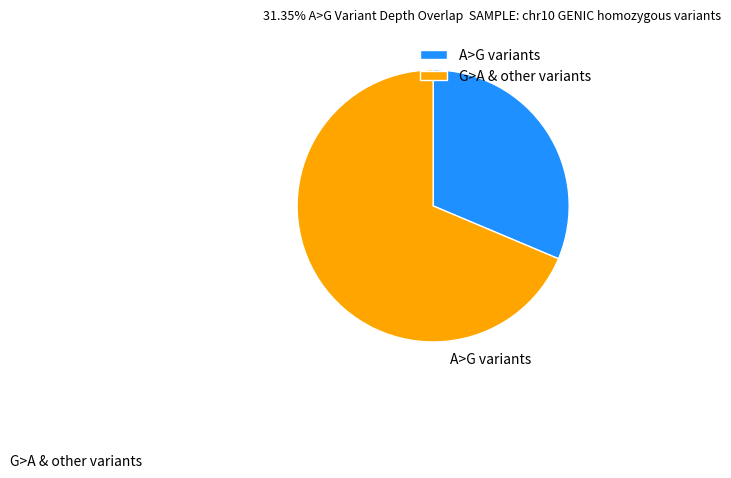

Is the sum of G>A & other variants and A>G variants greater than half?

Yes